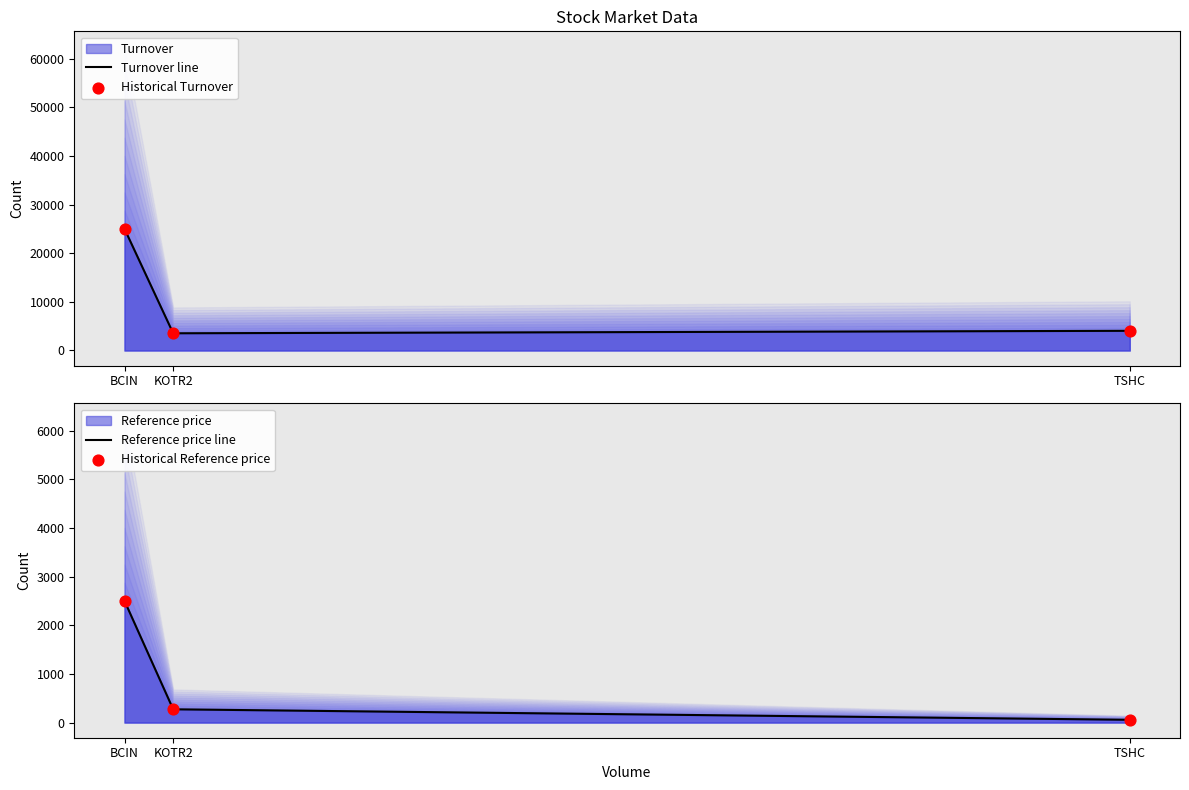

At which category is the sum across all series the highest?

BCIN